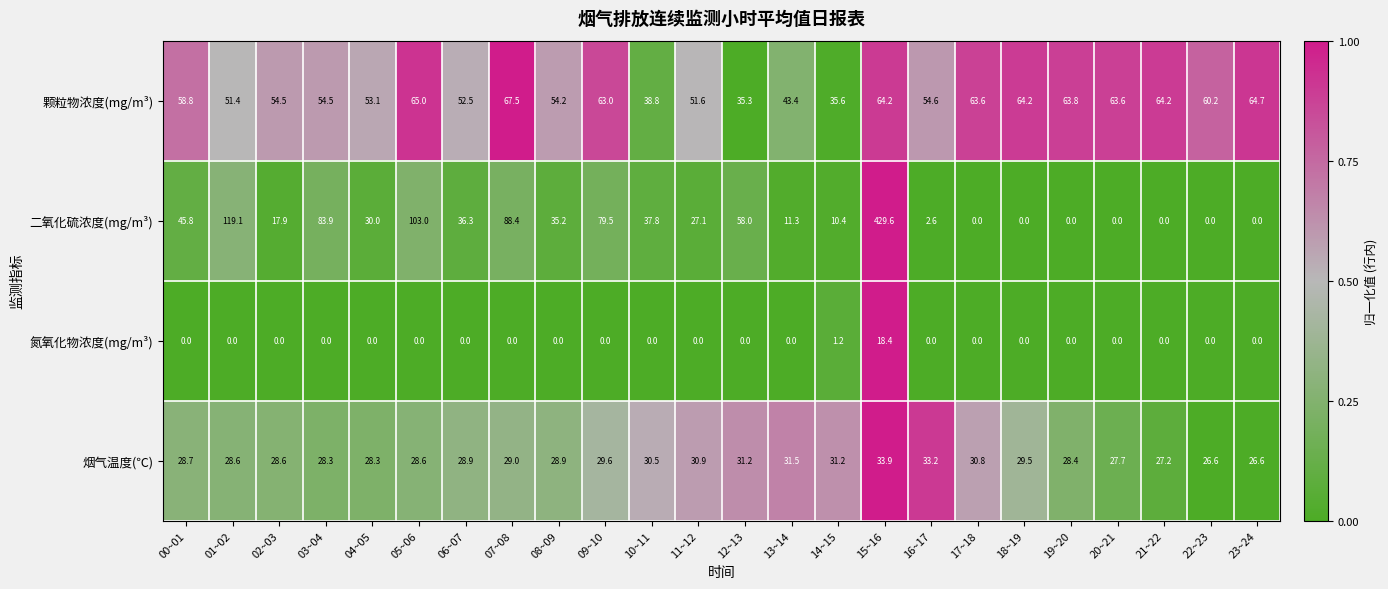

What is the difference between the maximum and minimum values in the 二氧化硫浓度(mg/m³) series?

429.6